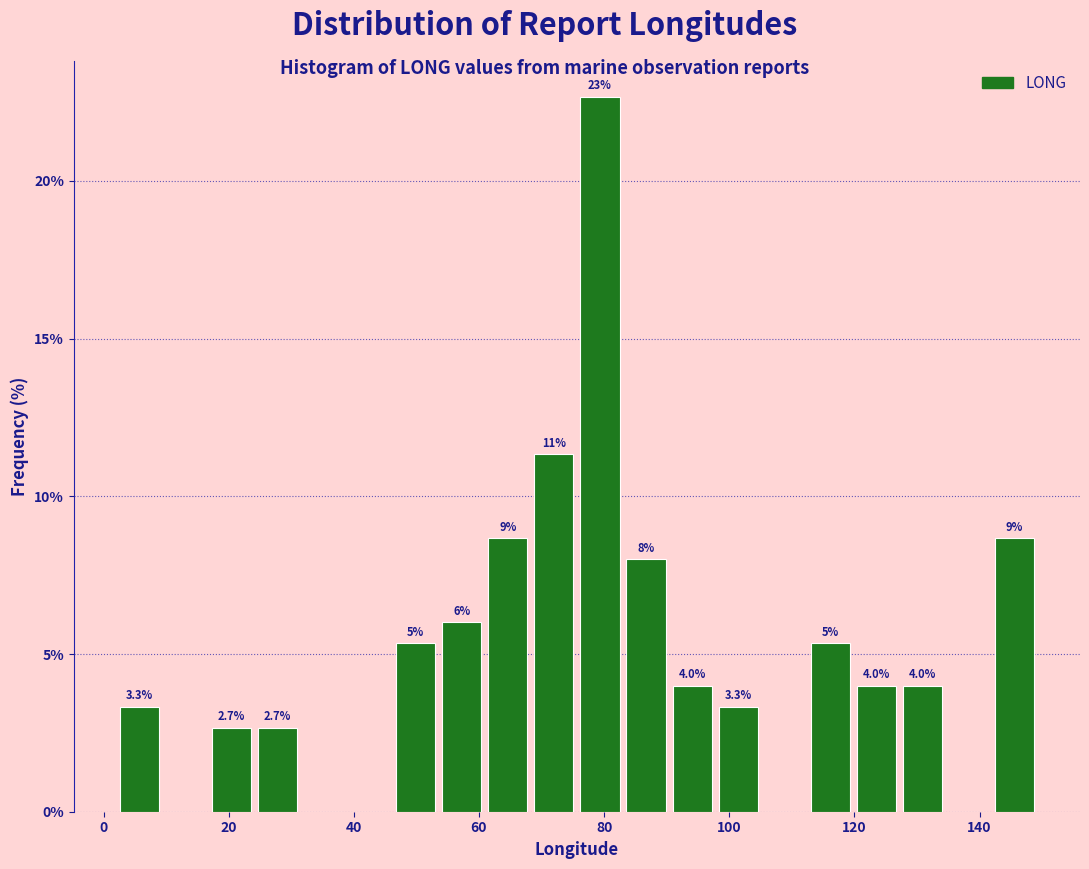

Around what value on the x-axis is the tallest bar? Give the approximate position of its centre, as read against the axis.

80